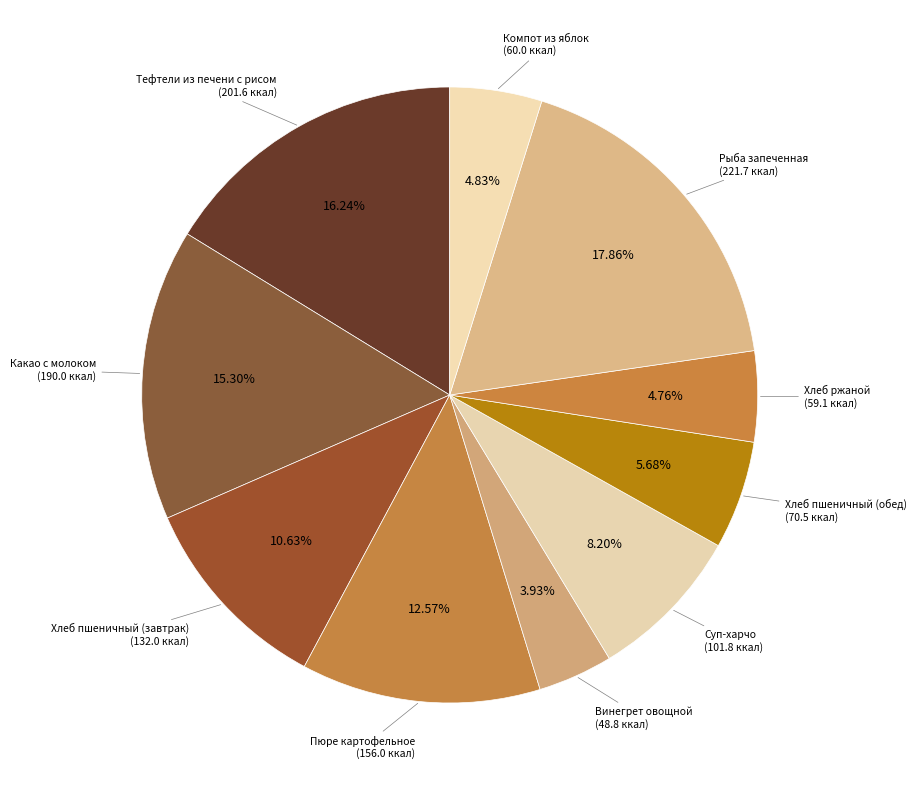

How many slices are in this pie chart?

10